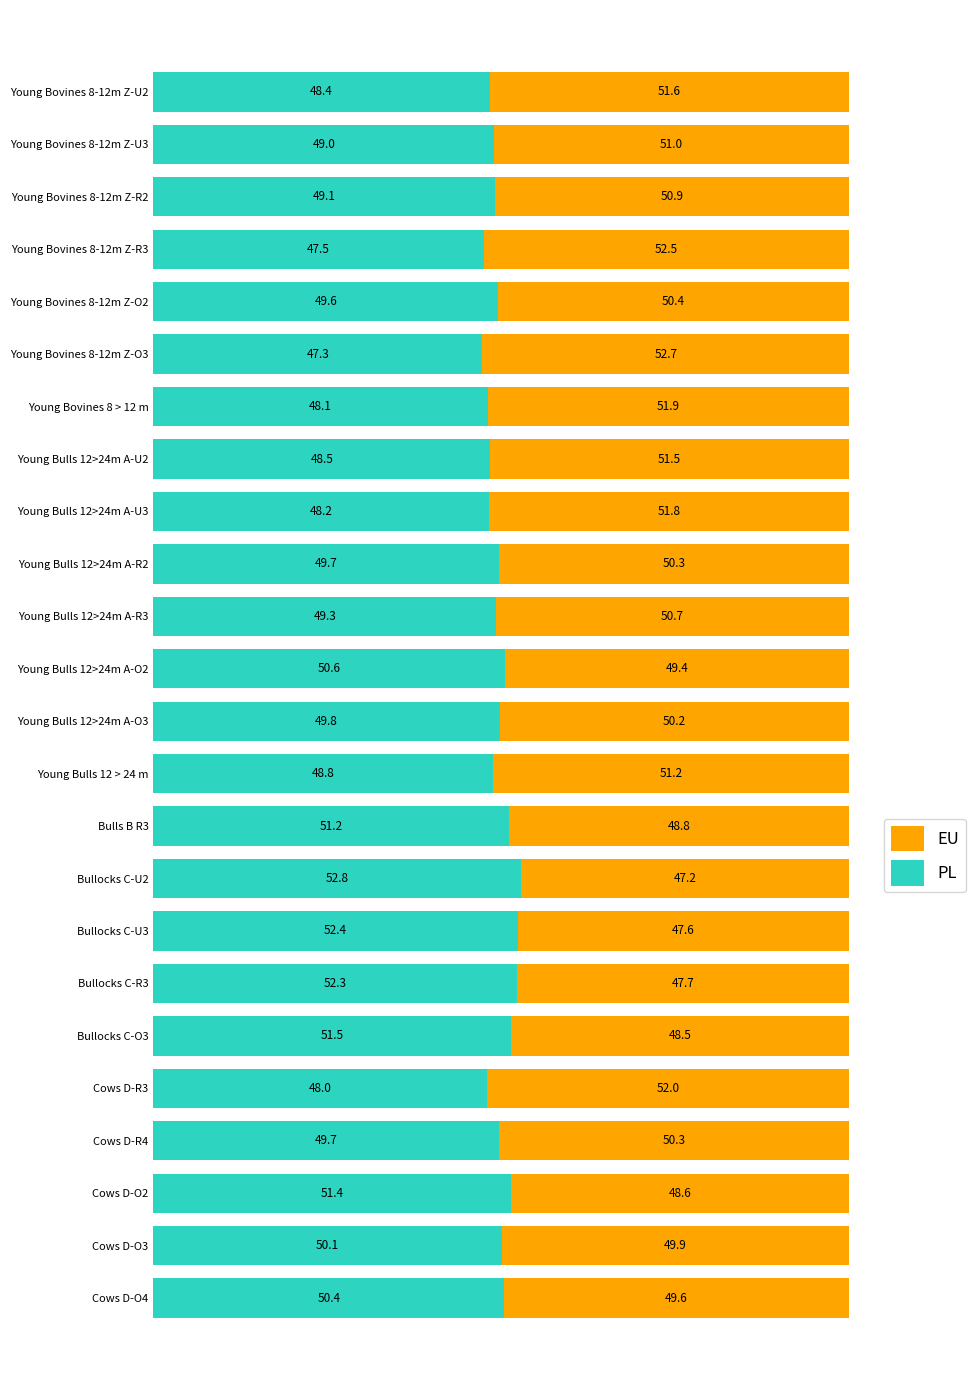

Which category has the lowest value in the PL series?

Young Bovines 8-12m Z-O3